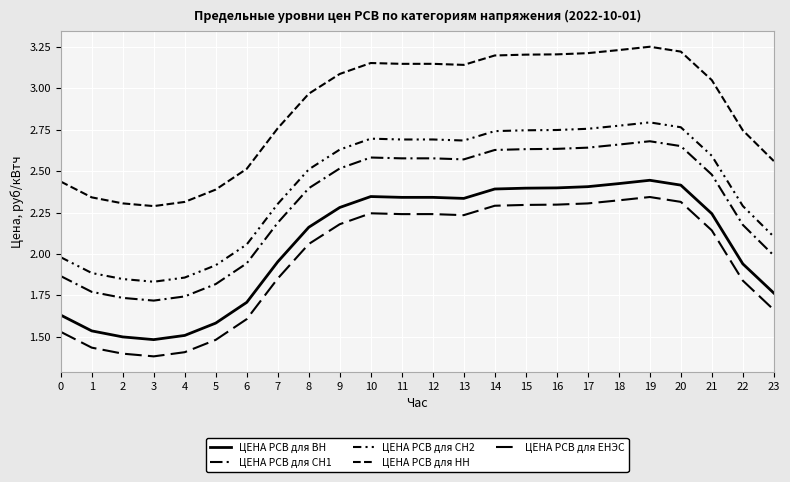

How many series are shown in this chart?

5